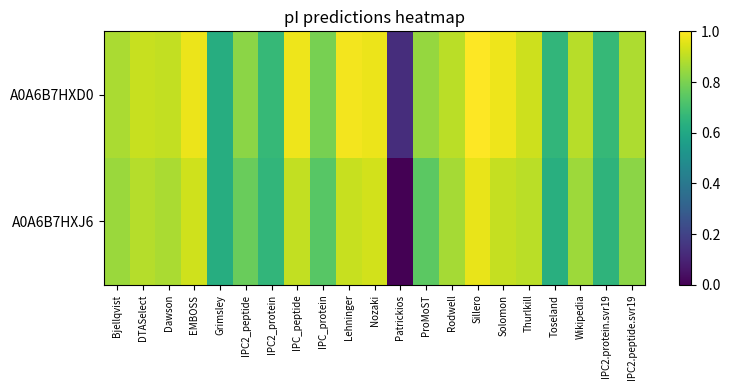

Which has a higher value, Sillero or EMBOSS?

Sillero